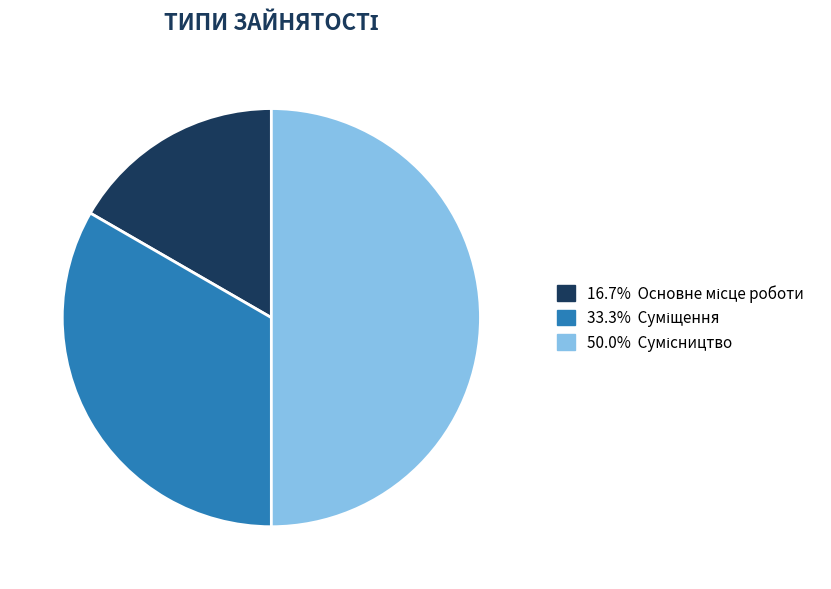

Which category has the biggest portion of the pie?

Сумісництво